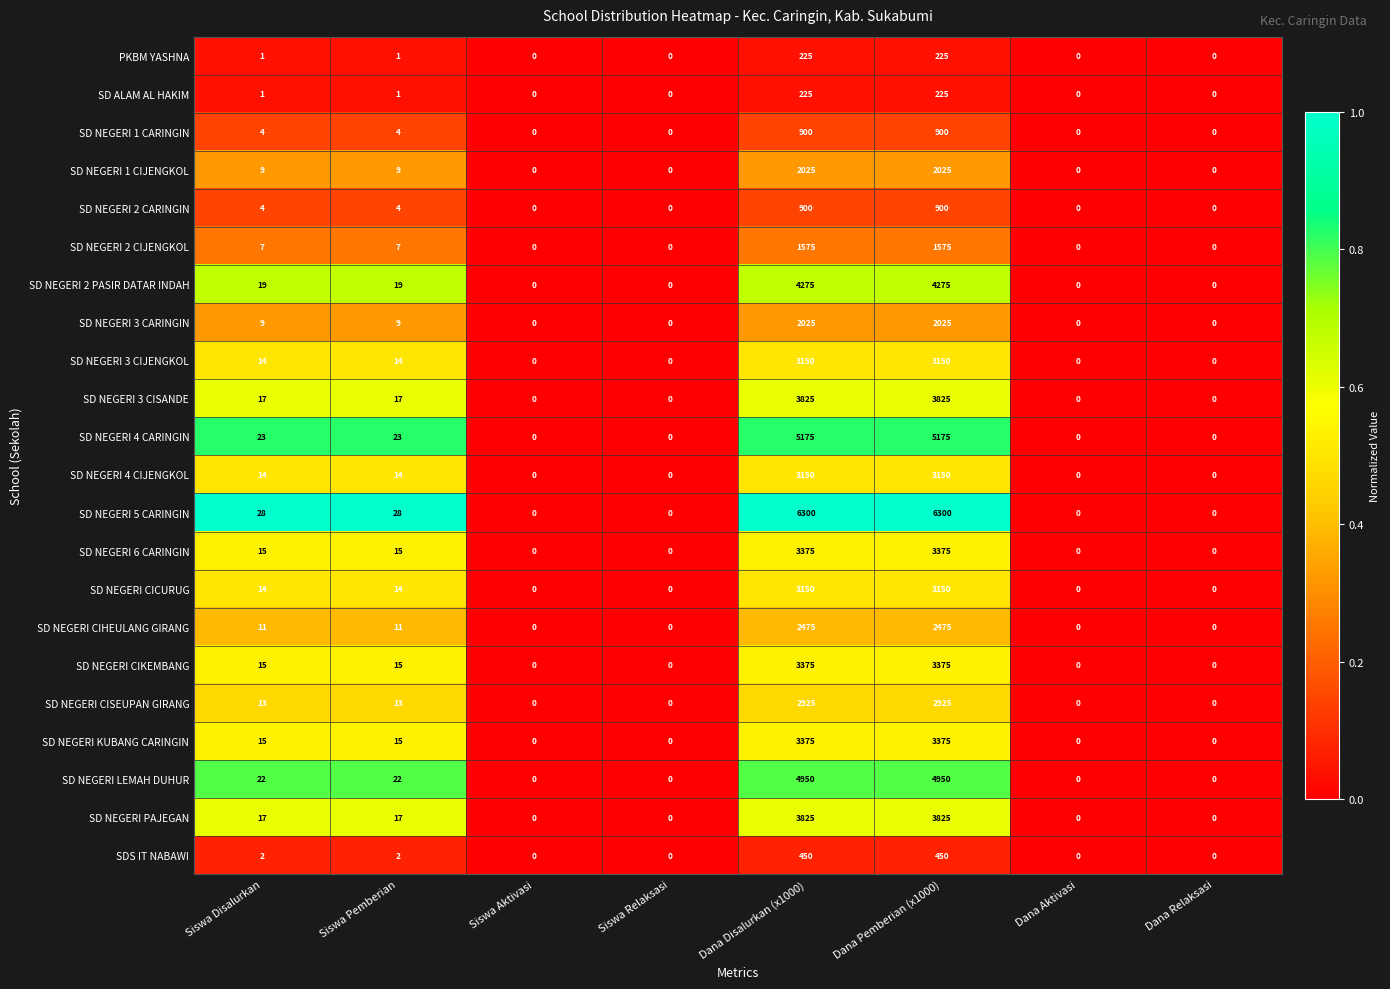

How many values in the SD NEGERI 4 CIJENGKOL series are below 14?

4